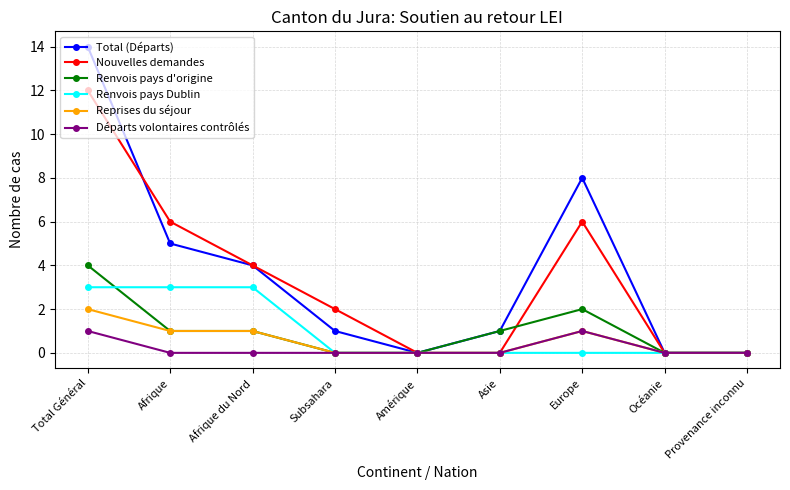

What is the sum of the Renvois pays d'origine values at Afrique du Nord and Asie?

2